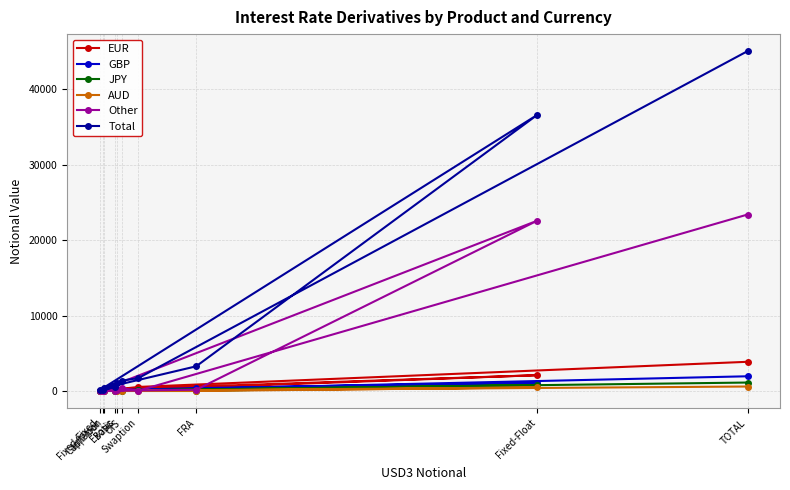

Does the chart display data point markers on the line(s)?

Yes